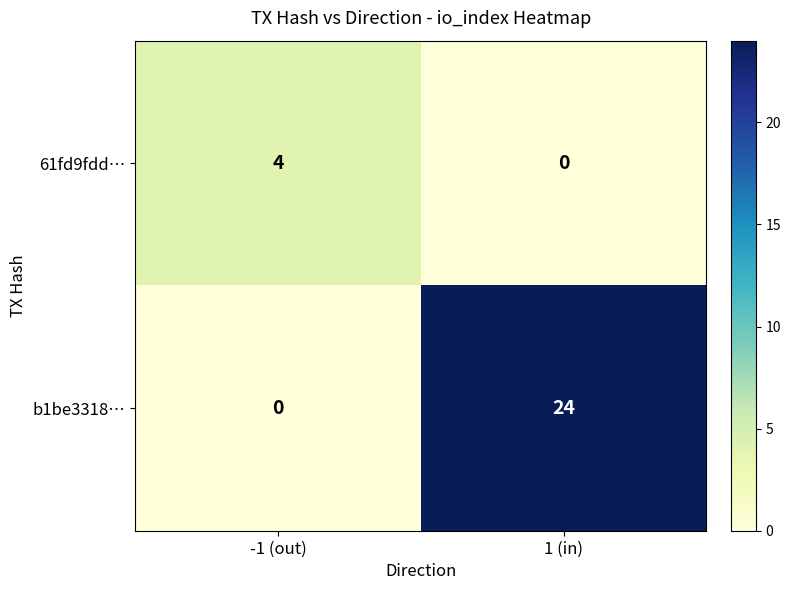

The value of b1be3318… at 1 (in) is 24. True or false?

True